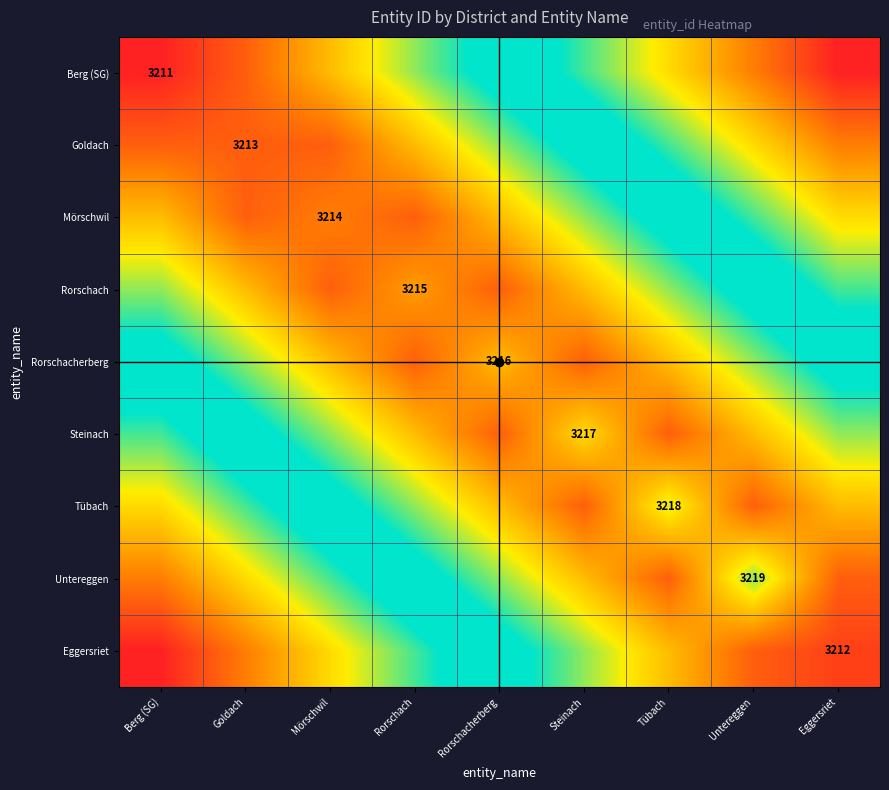

What is the total value across all series at Goldach?

28980